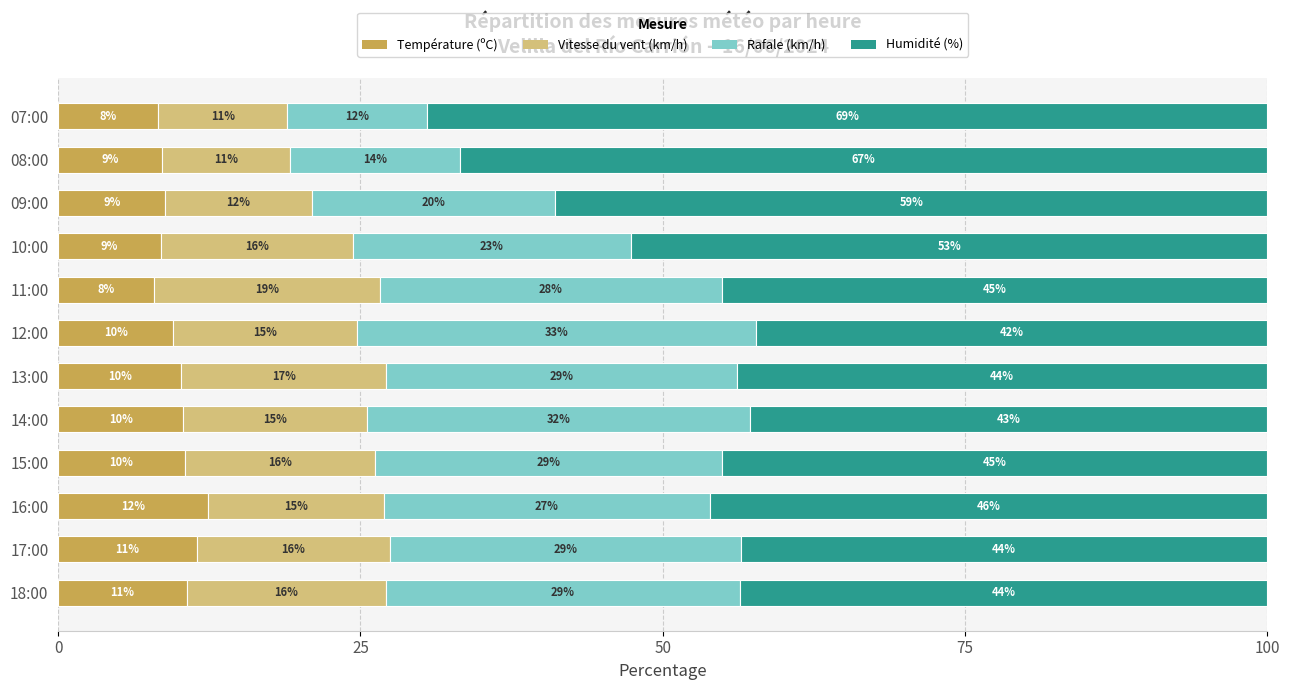

Reading left to right, extract all data points from this chart.

Température (ºC): 10.7	11.5	12.4	10.5	10.3	10.2	9.5	7.9	8.5	8.9	8.6	8.3
Vitesse du vent (km/h): 16.4	16.0	14.6	15.8	15.2	17.0	15.2	18.7	15.9	12.1	10.5	10.7
Rafale (km/h): 29.3	29.0	26.9	28.7	31.7	29.0	33.0	28.3	23.1	20.2	14.1	11.6
Humidité (%): 43.6	43.5	46.1	45.1	42.8	43.8	42.3	45.1	52.6	58.9	66.8	69.5